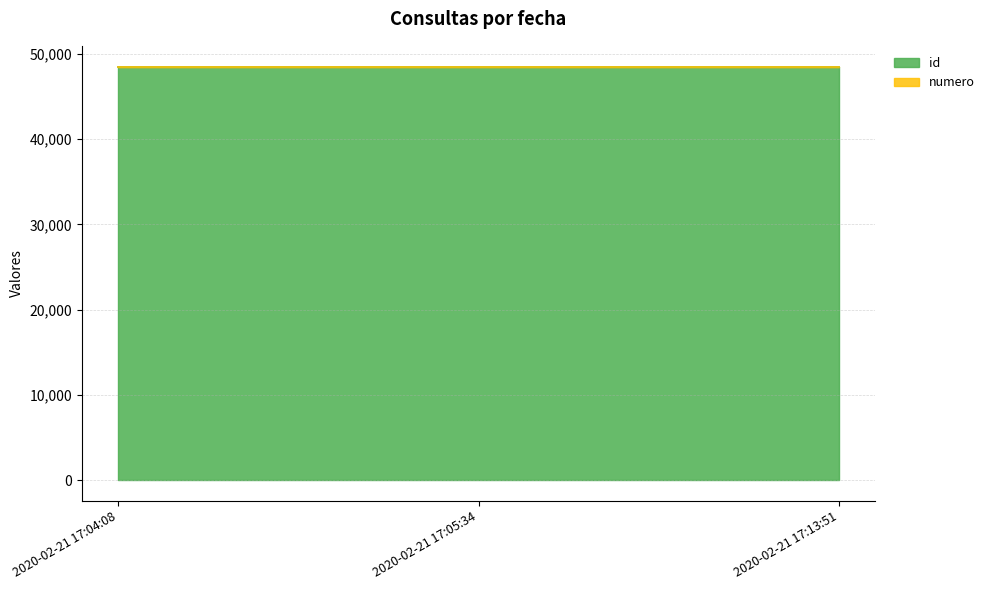

At which label does id reach its peak?

2020-02-21 17:13:51